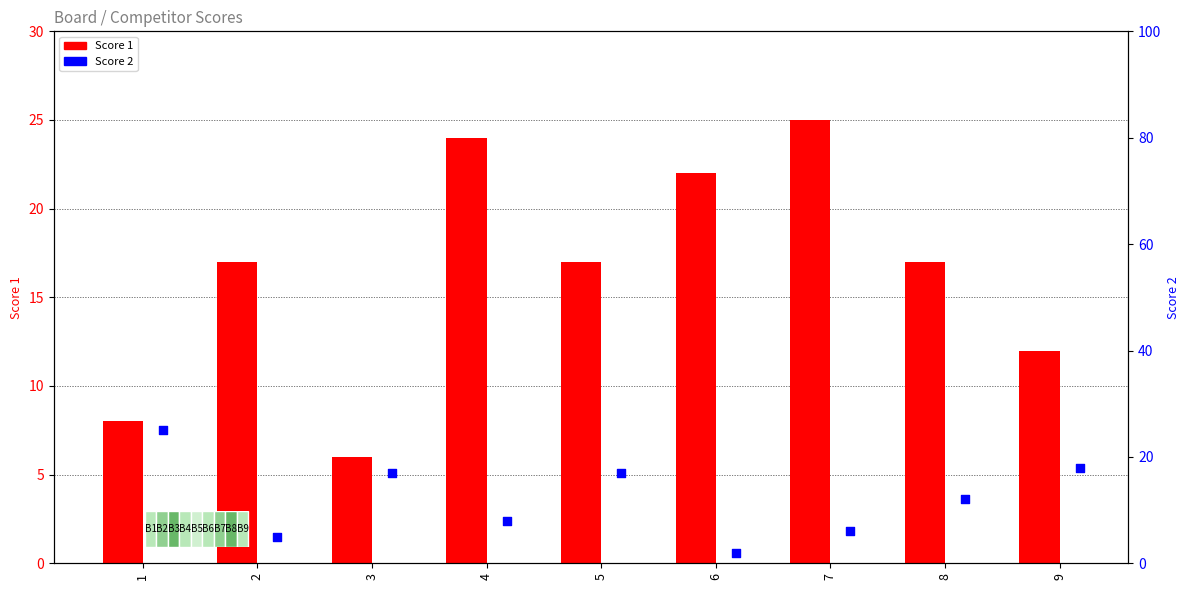

What are all the series names shown in the legend?

Score 1, Score 2